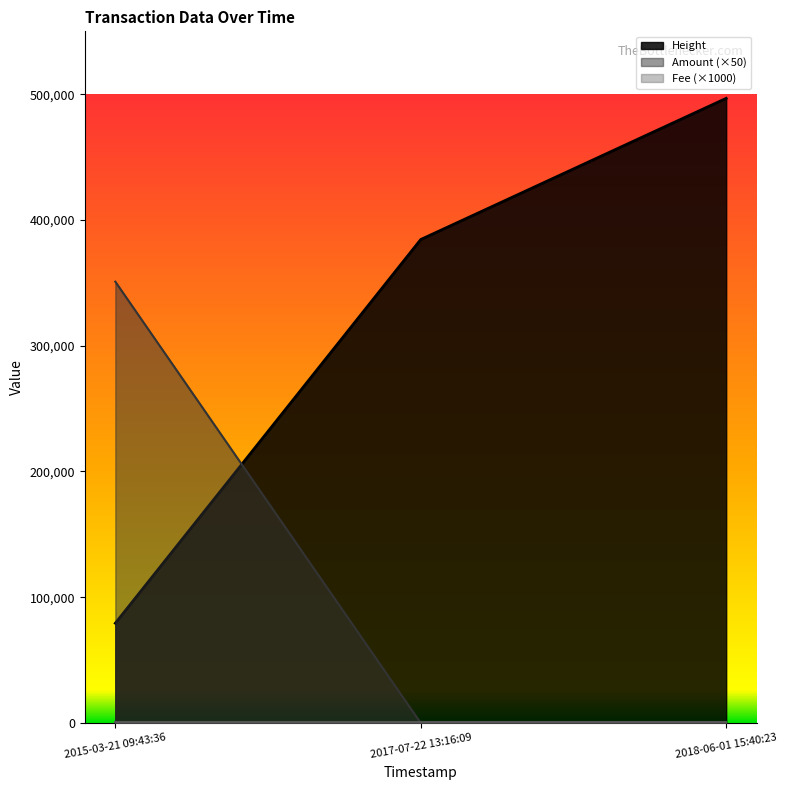

What is the average value of the Amount series?

116983